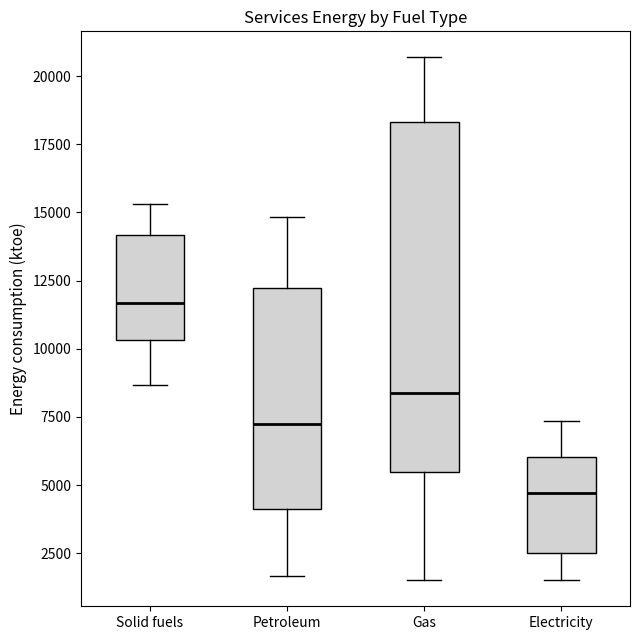

Comparing the boxes themselves (not the whiskers), which one is the tallest?

Gas